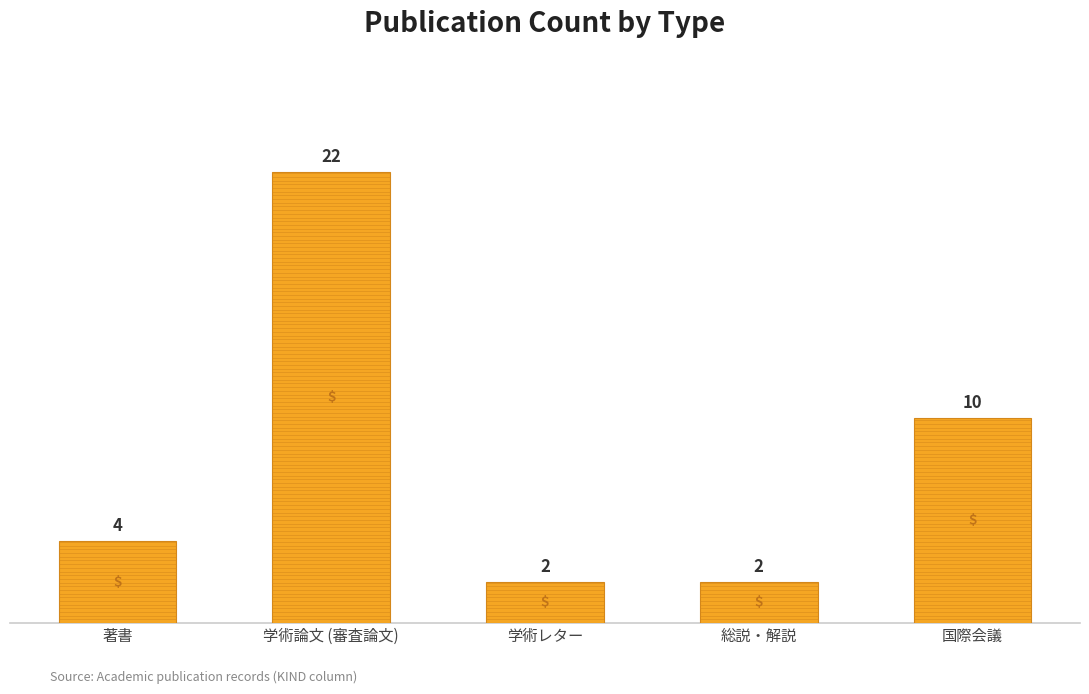

Reading right to left, transcribe all the data shown in this chart.

10	2	2	22	4